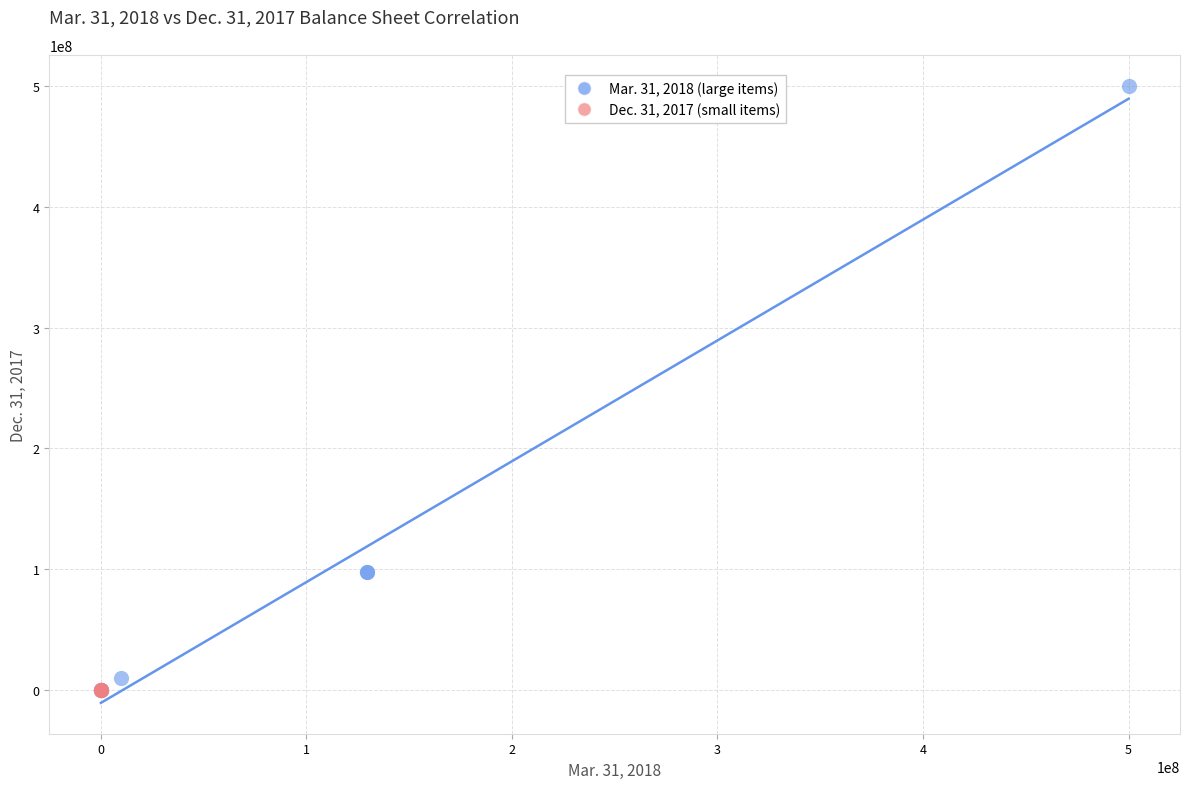

Which series has the widest spread of Y values?

Mar. 31, 2018 (large items)